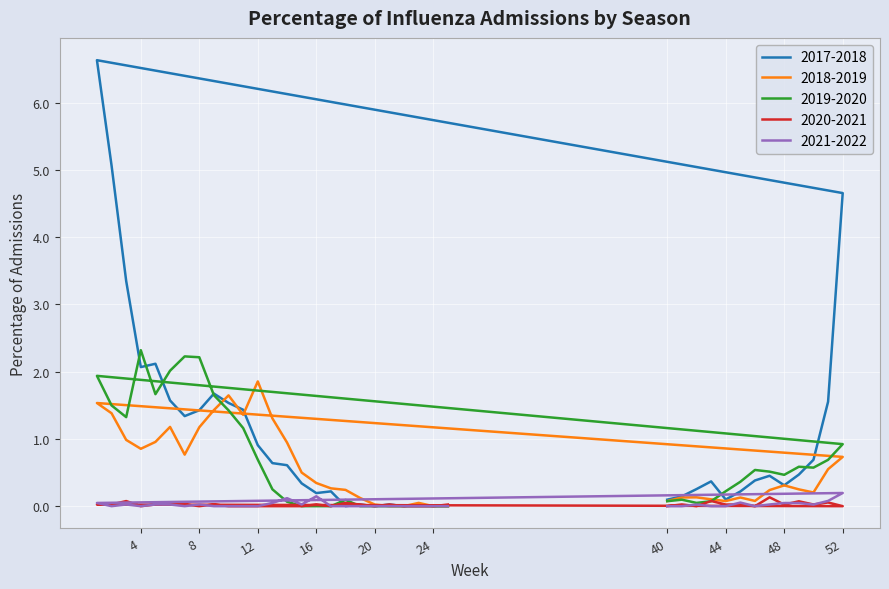

What is the difference between the maximum and minimum values in the 2020-2021 series?

0.1